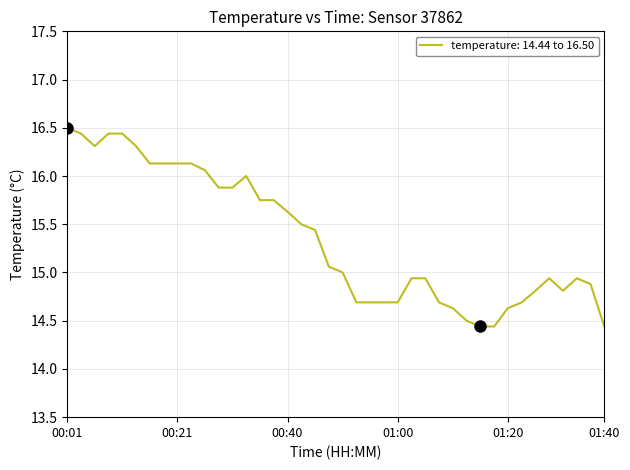

What is the minimum value shown in the chart?

14.4